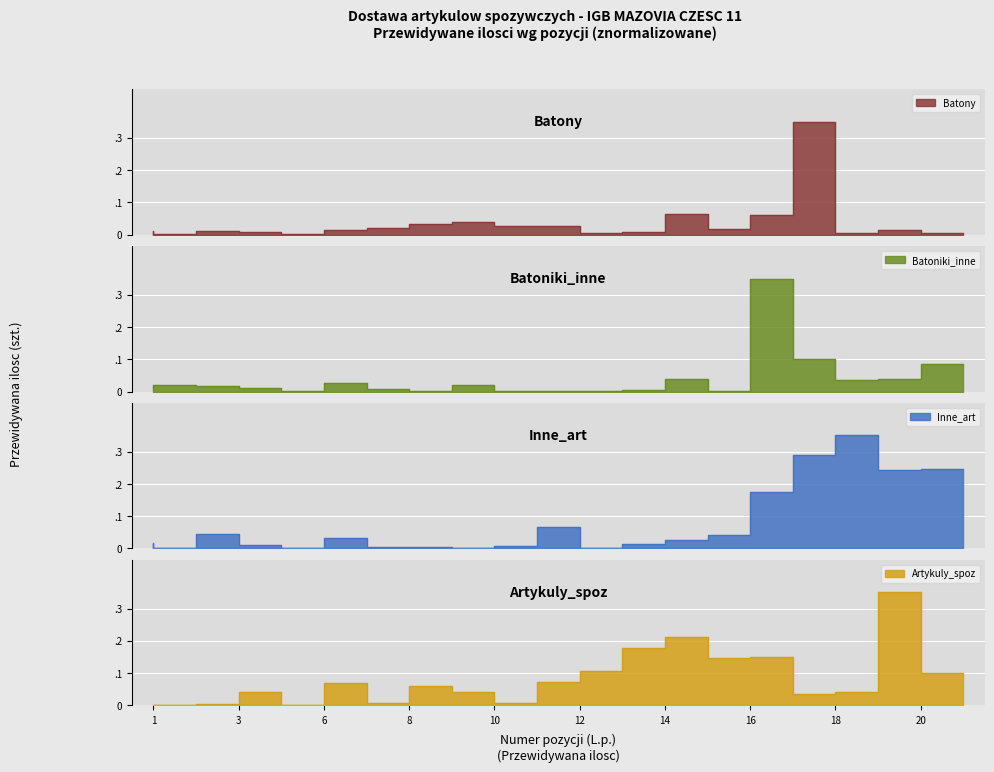

Where is the first local maximum for Batony?

3